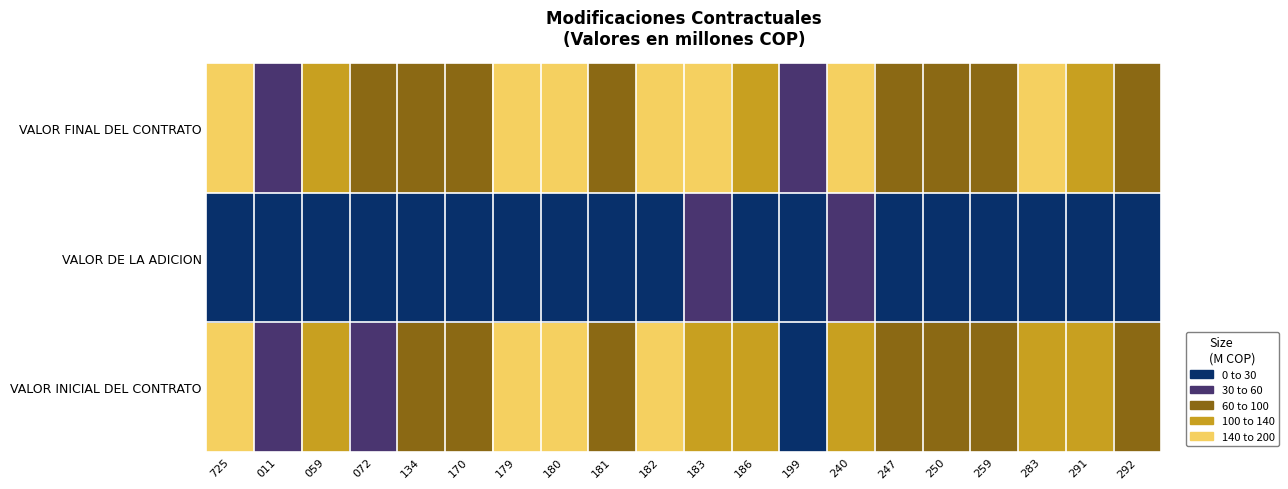

At how many categories does at least one series exceed 8217?

1